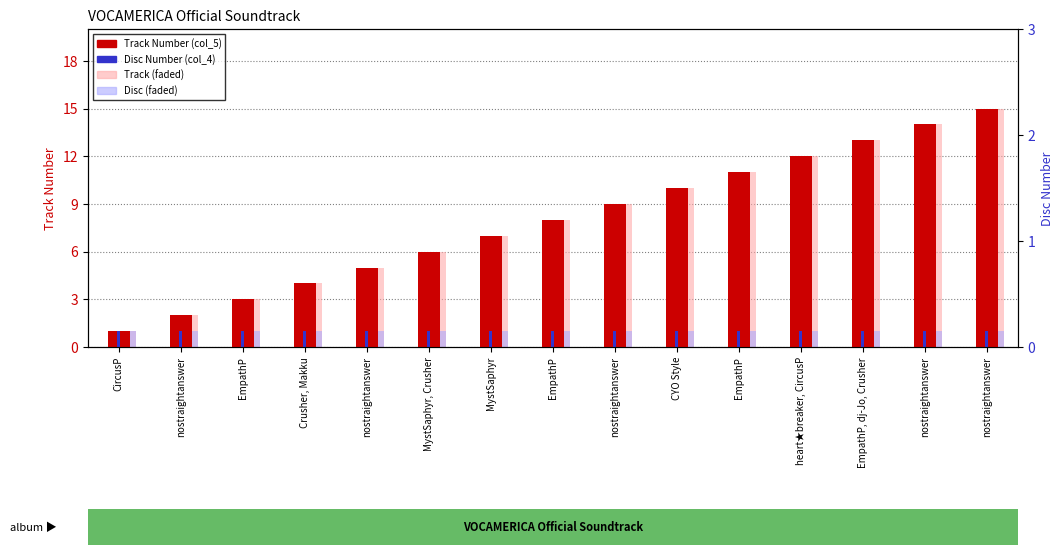

What is the lowest value of the Disc Number (col_4) series?

1